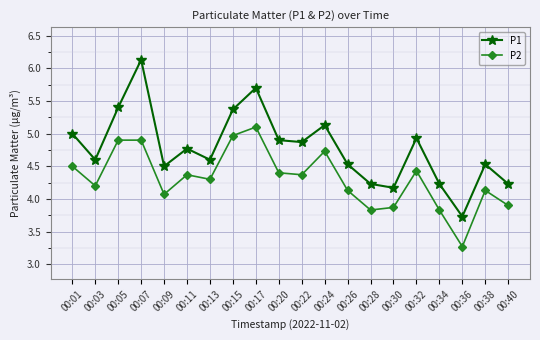

Where is the first local minimum for P1?

00:03